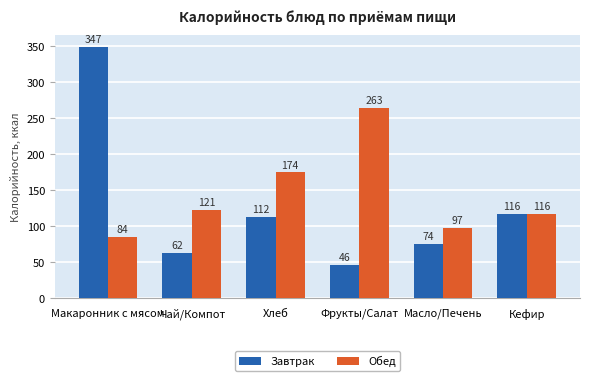

What is the approximate value of Обед at Масло/Печень?

97.3